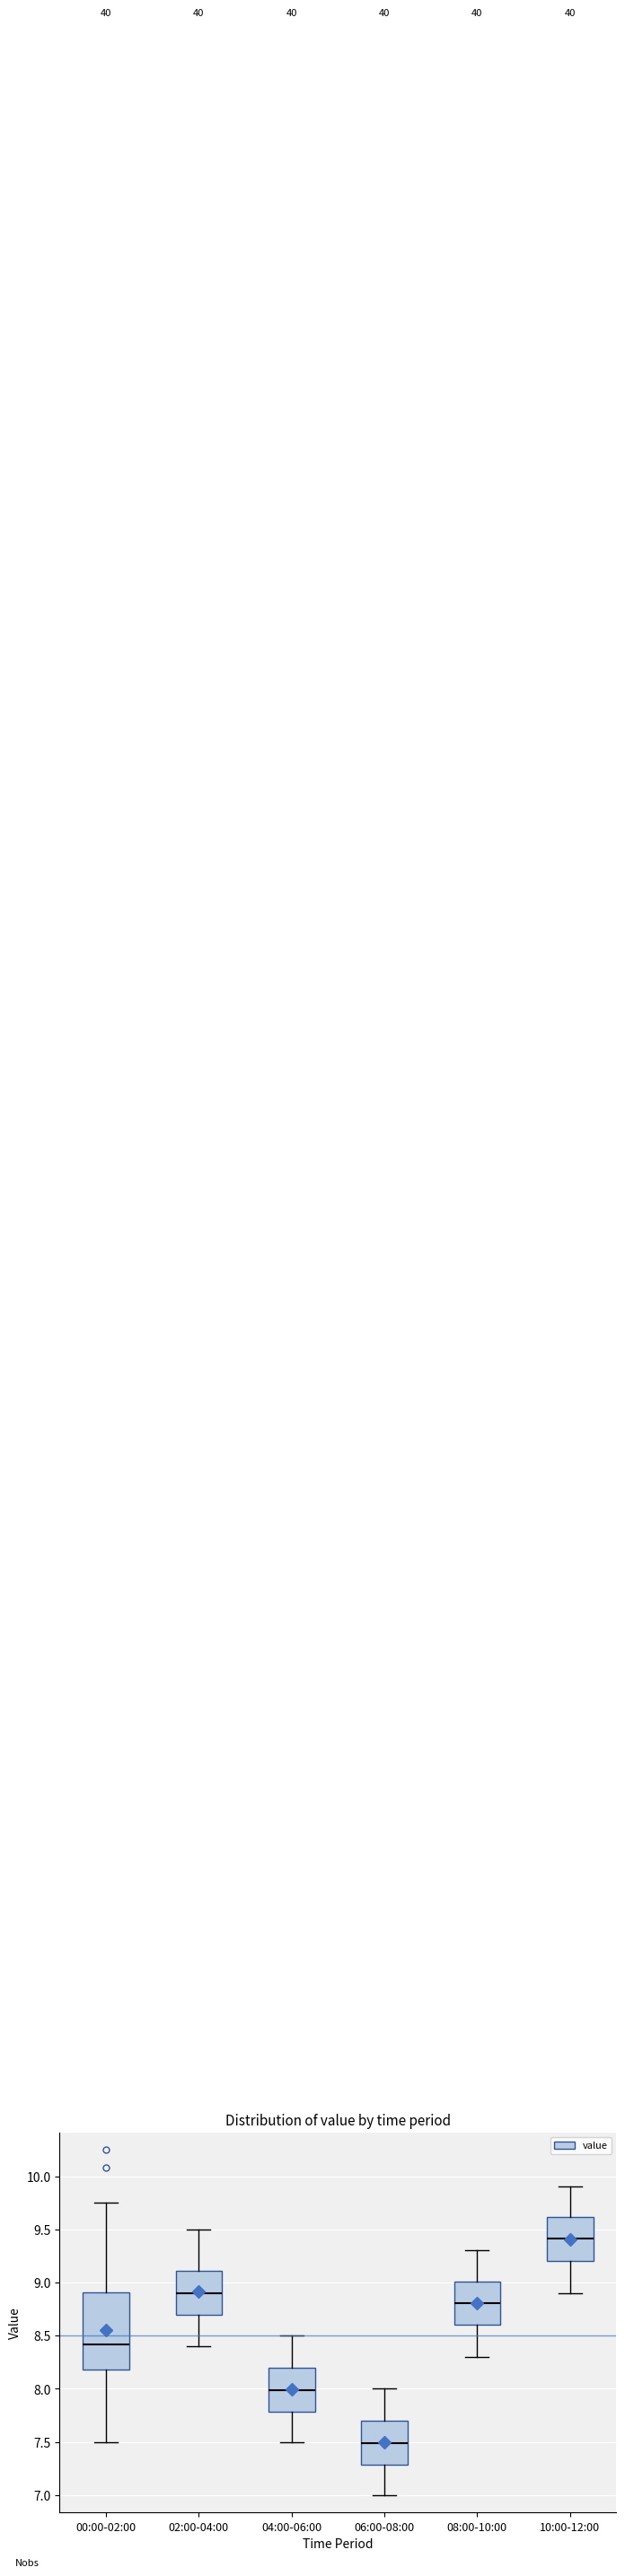

Where does the upper whisker of the box for 10:00-12:00 end on the y-axis? The values are not printed on the chart, so give them approximately, as read against the axis.

9.90